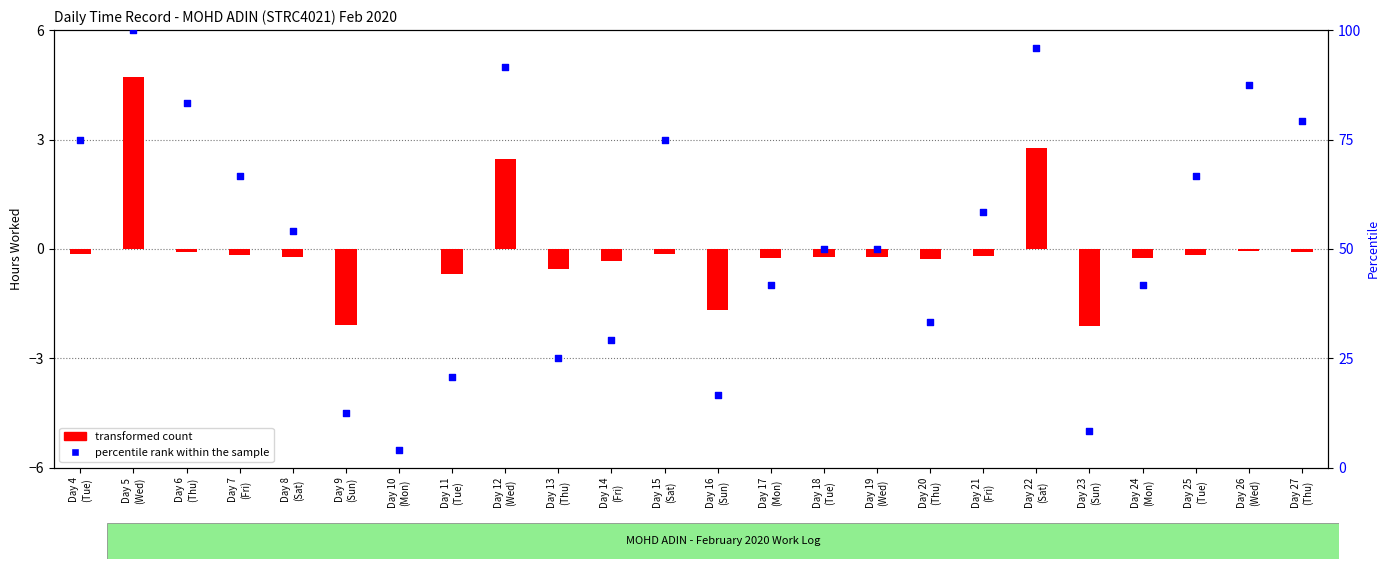

At how many categories does at least one series exceed 80?

5